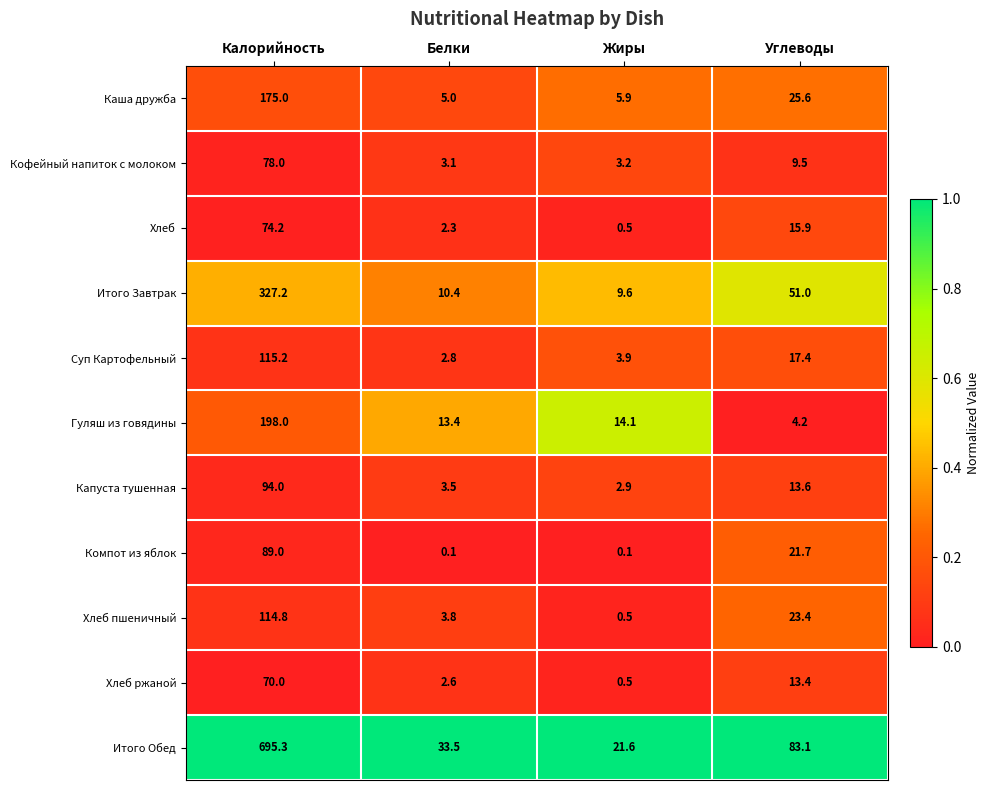

What is the maximum value shown in the chart?

695.3